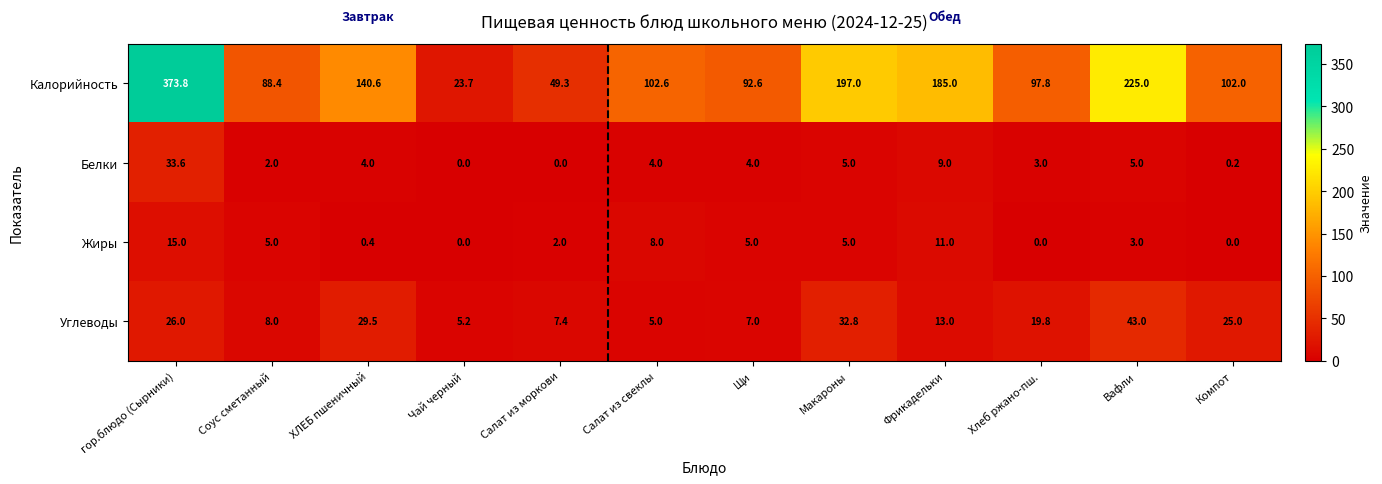

Rank the series by their maximum value, from highest to lowest.

Калорийность, Углеводы, Белки, Жиры